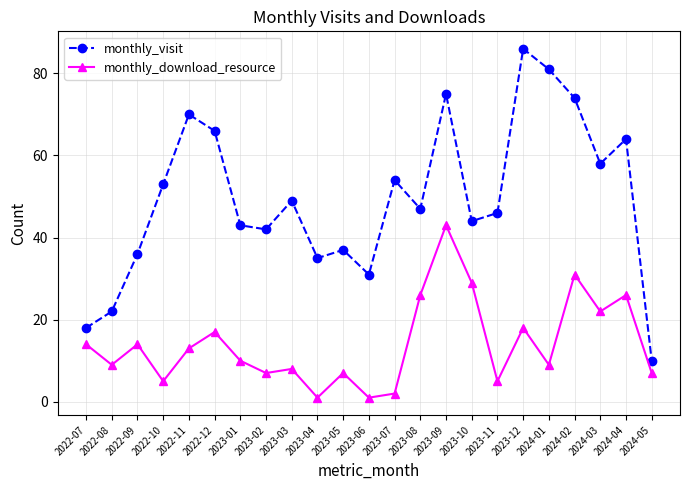

Is it true that monthly_download_resource equals 5 at 2023-11?

True